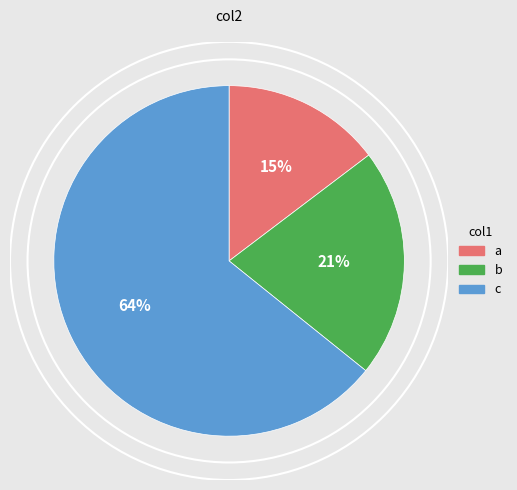

Combined, do a and c account for over 50%?

Yes